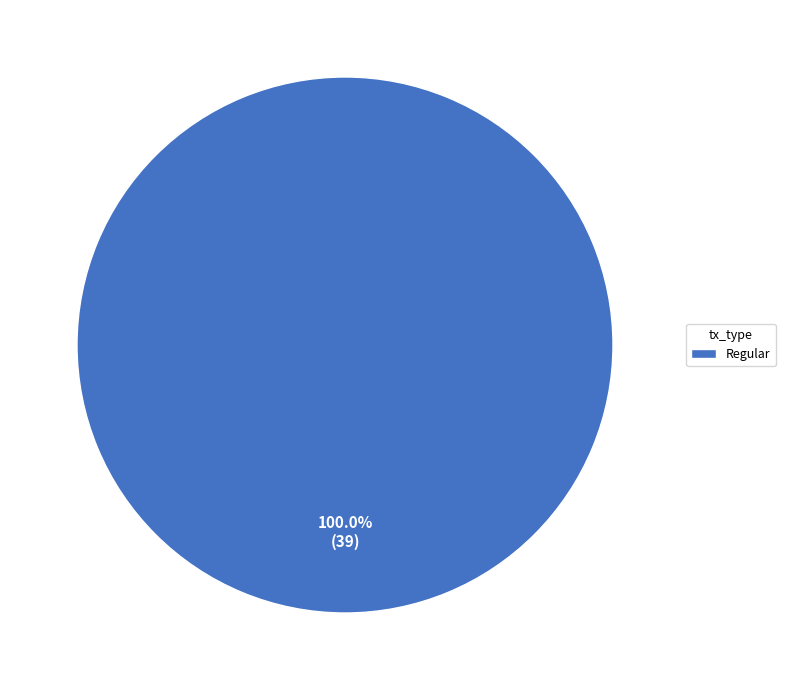

Rank the categories by value from lowest to highest.

Regular